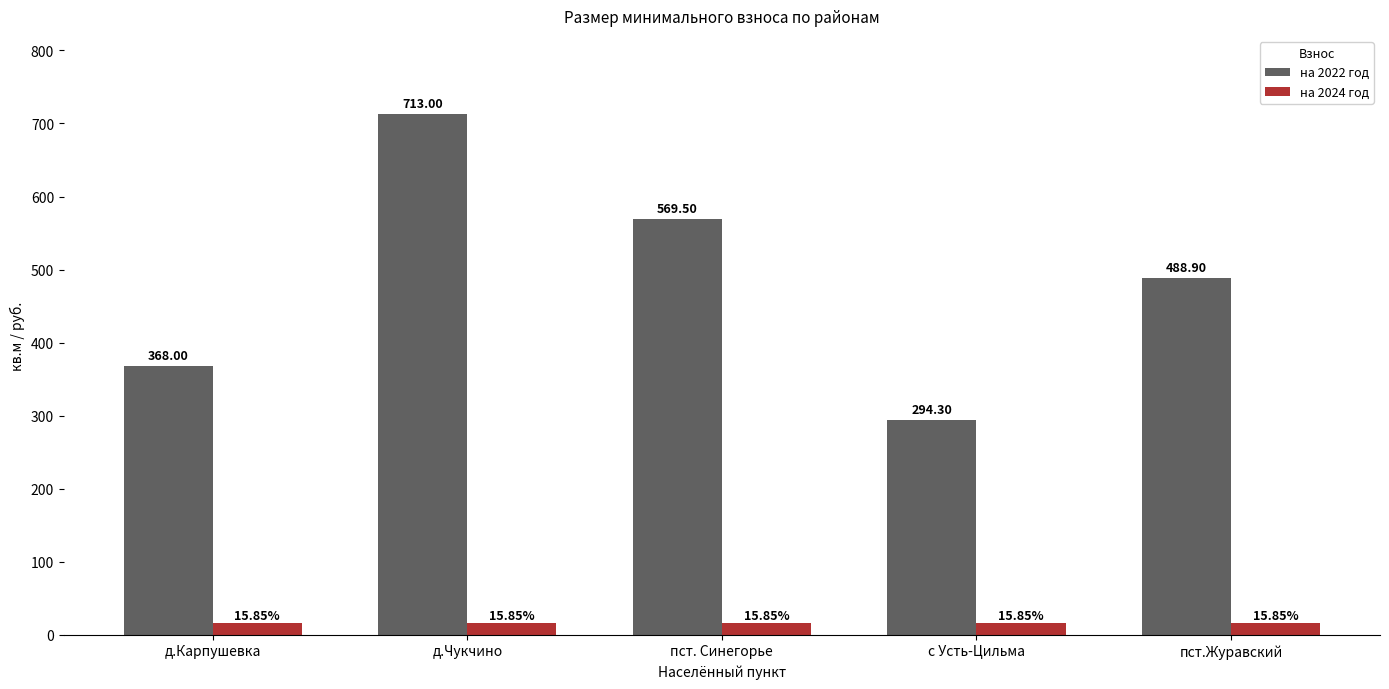

At which category does the chart reach its peak across all series?

д.Чукчино